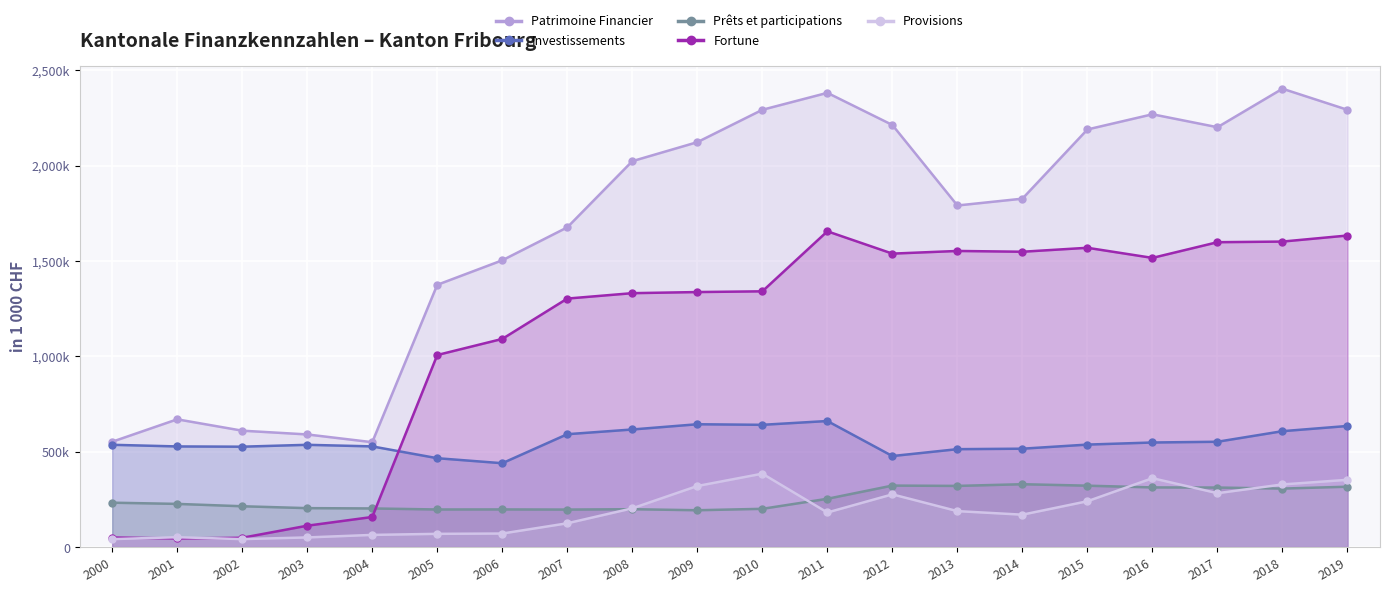

What is the difference between the maximum and minimum values in the Fortune series?

1610206.5